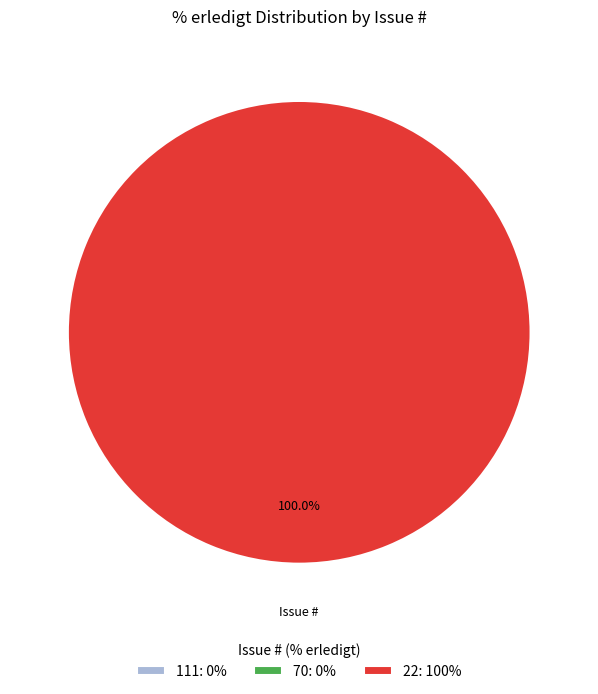

How many segments does this pie chart have?

3